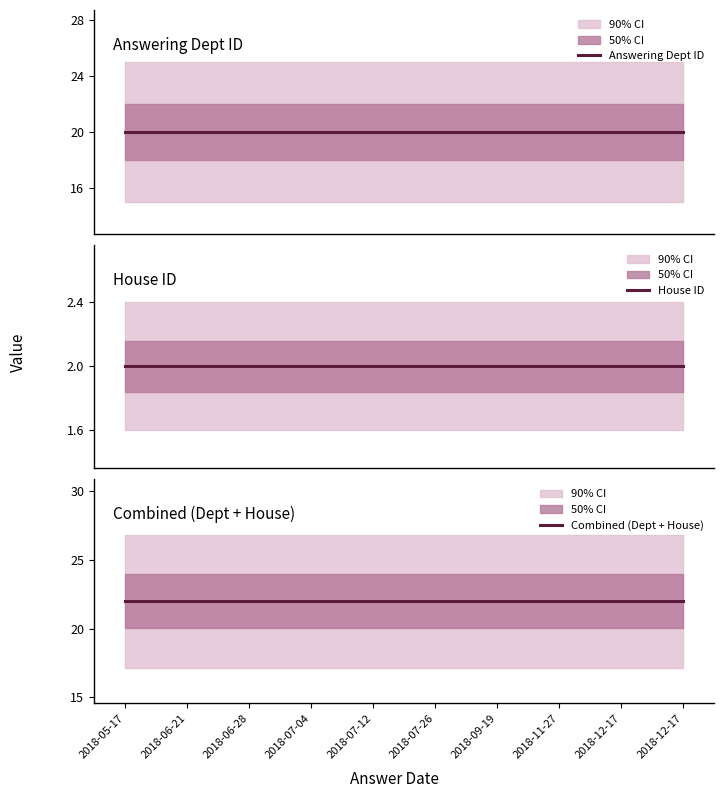

Reading left to right, transcribe all the data shown in this chart.

Answering Dept ID: 2018-05-17=20	2018-06-21=20	2018-06-28=20	2018-07-04=20	2018-07-12=20	2018-07-26=20	2018-09-19=20	2018-11-27=20	2018-12-17=20	2018-12-17=20
House ID: 2018-05-17=2	2018-06-21=2	2018-06-28=2	2018-07-04=2	2018-07-12=2	2018-07-26=2	2018-09-19=2	2018-11-27=2	2018-12-17=2	2018-12-17=2
Combined (Dept + House): 2018-05-17=22	2018-06-21=22	2018-06-28=22	2018-07-04=22	2018-07-12=22	2018-07-26=22	2018-09-19=22	2018-11-27=22	2018-12-17=22	2018-12-17=22